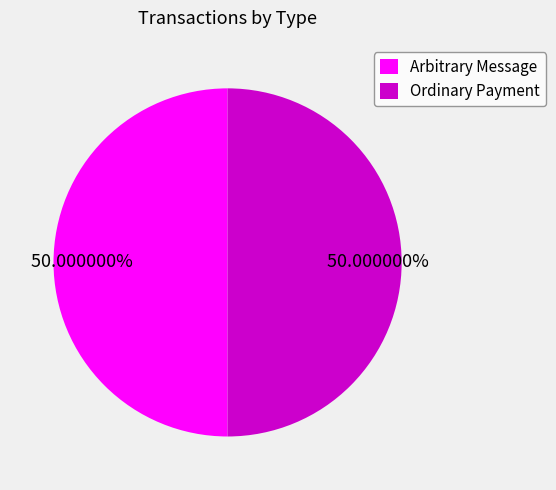

Combined, do Ordinary Payment and Arbitrary Message account for over 50%?

Yes